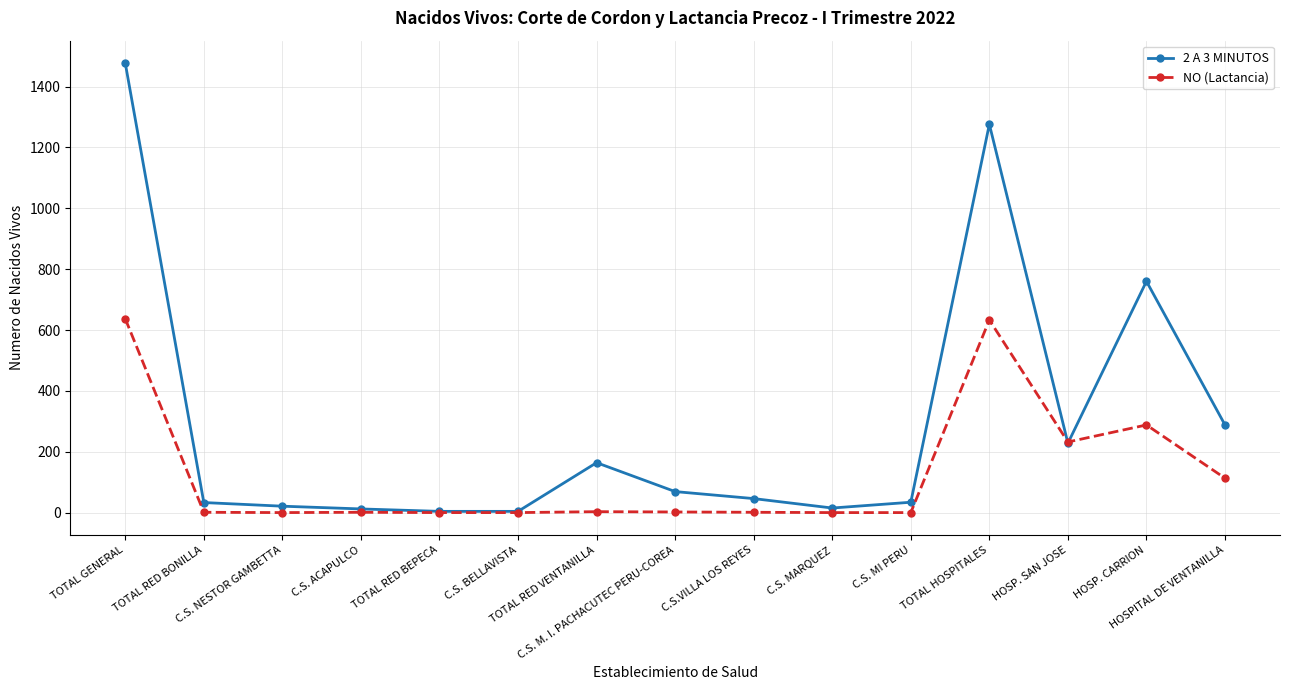

True or false: 2 A 3 MINUTOS has more than 0 points higher than both neighbors.

True